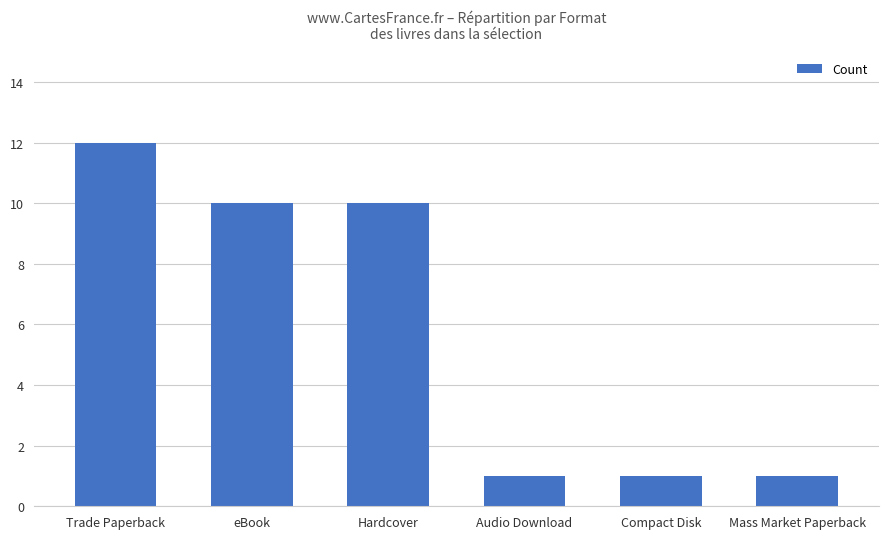

Are the bars grouped side by side (vs. stacked)?

No